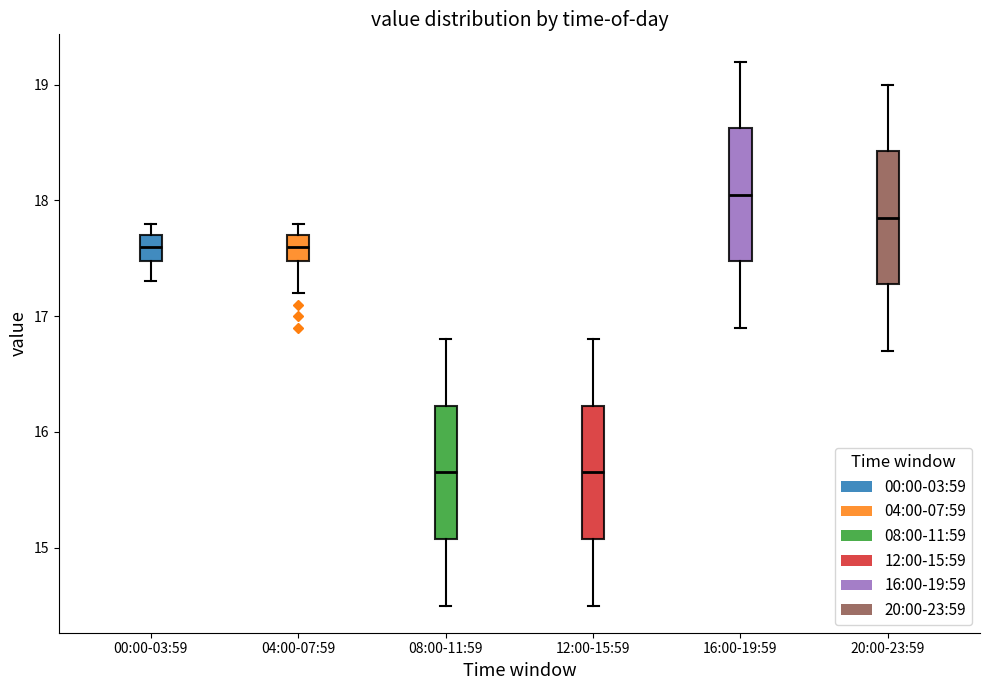

Where is the lower edge of the box for 00:00-03:59 on the y-axis? The values are not printed on the chart, so give them approximately, as read against the axis.

17.5